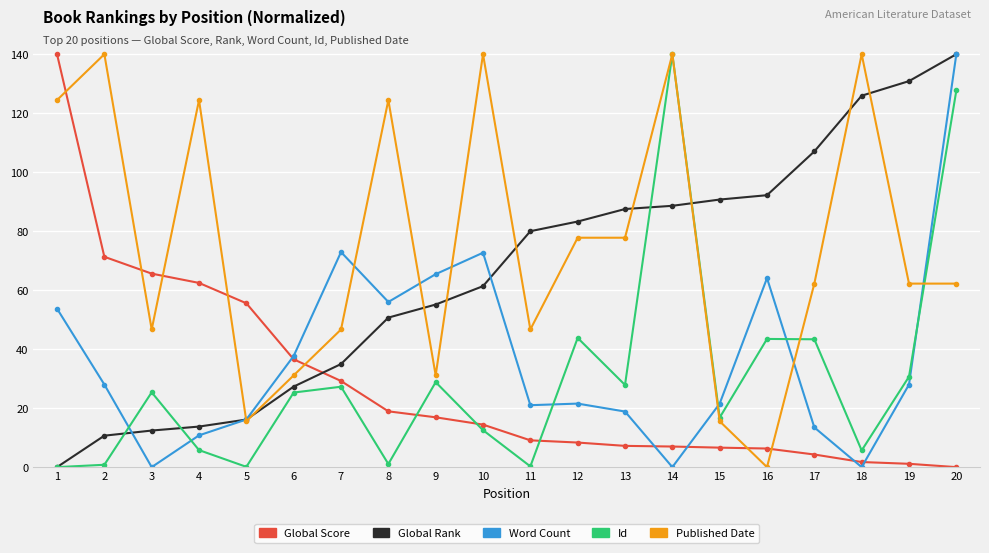

Where is Global Score nearest to the value 70?

2